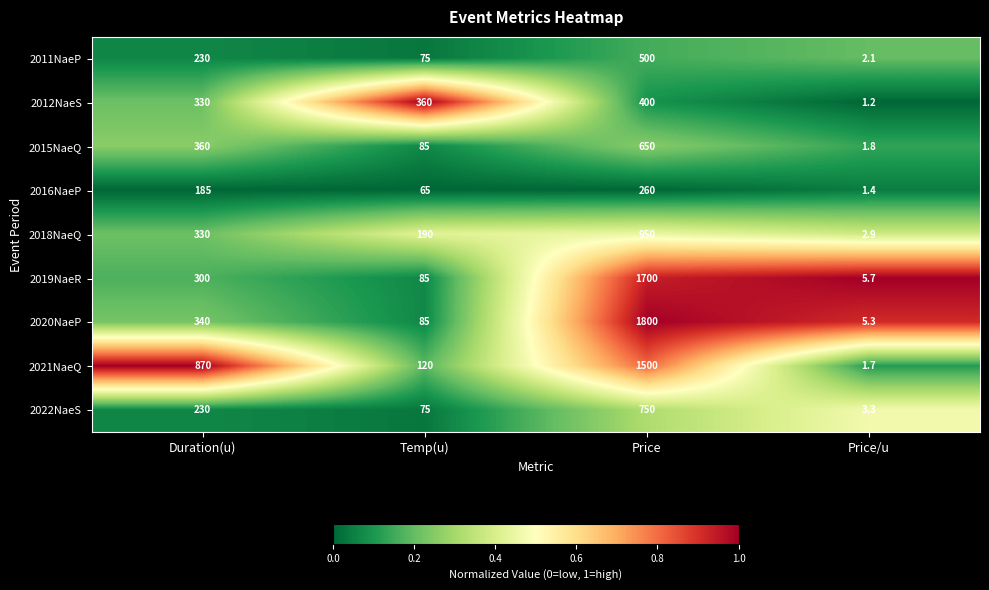

At Price, list the series in order from smallest to largest.

2016NaeP, 2012NaeS, 2011NaeP, 2015NaeQ, 2022NaeS, 2018NaeQ, 2021NaeQ, 2019NaeR, 2020NaeP